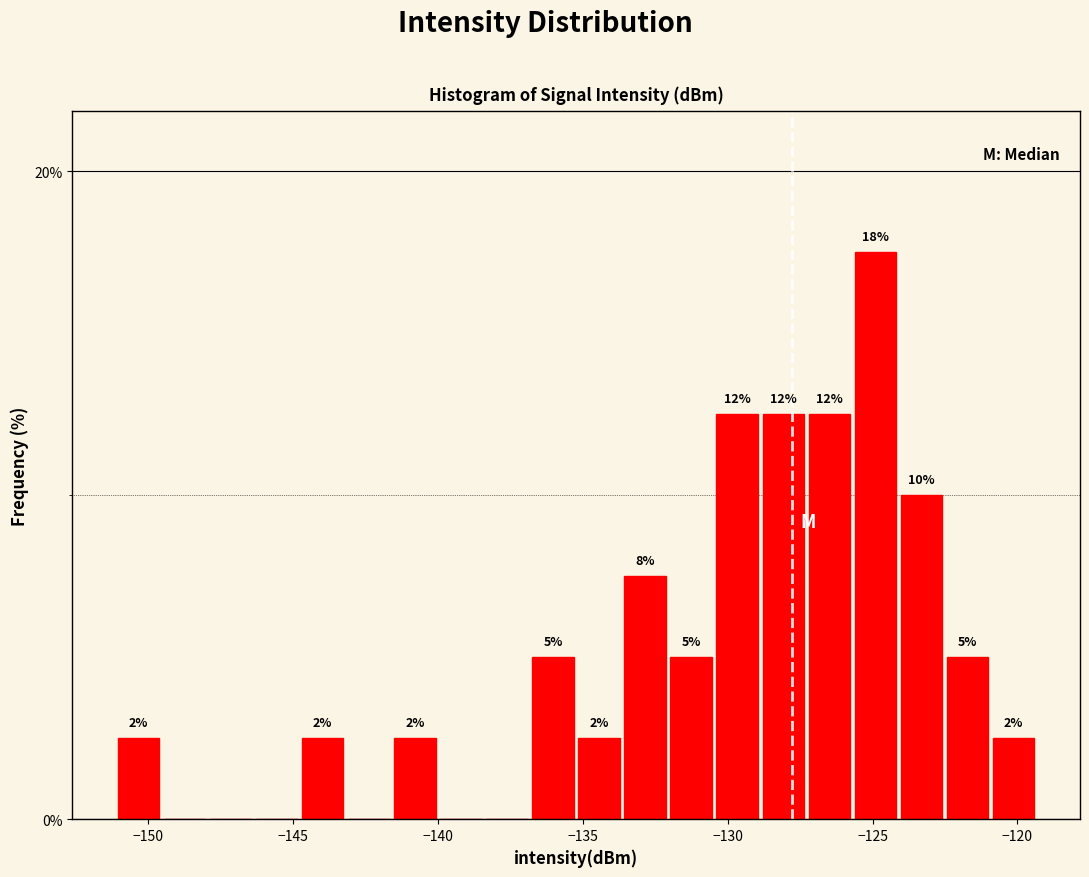

Read against the x-axis, roughly where is the centre of the tallest bar?

-125.0